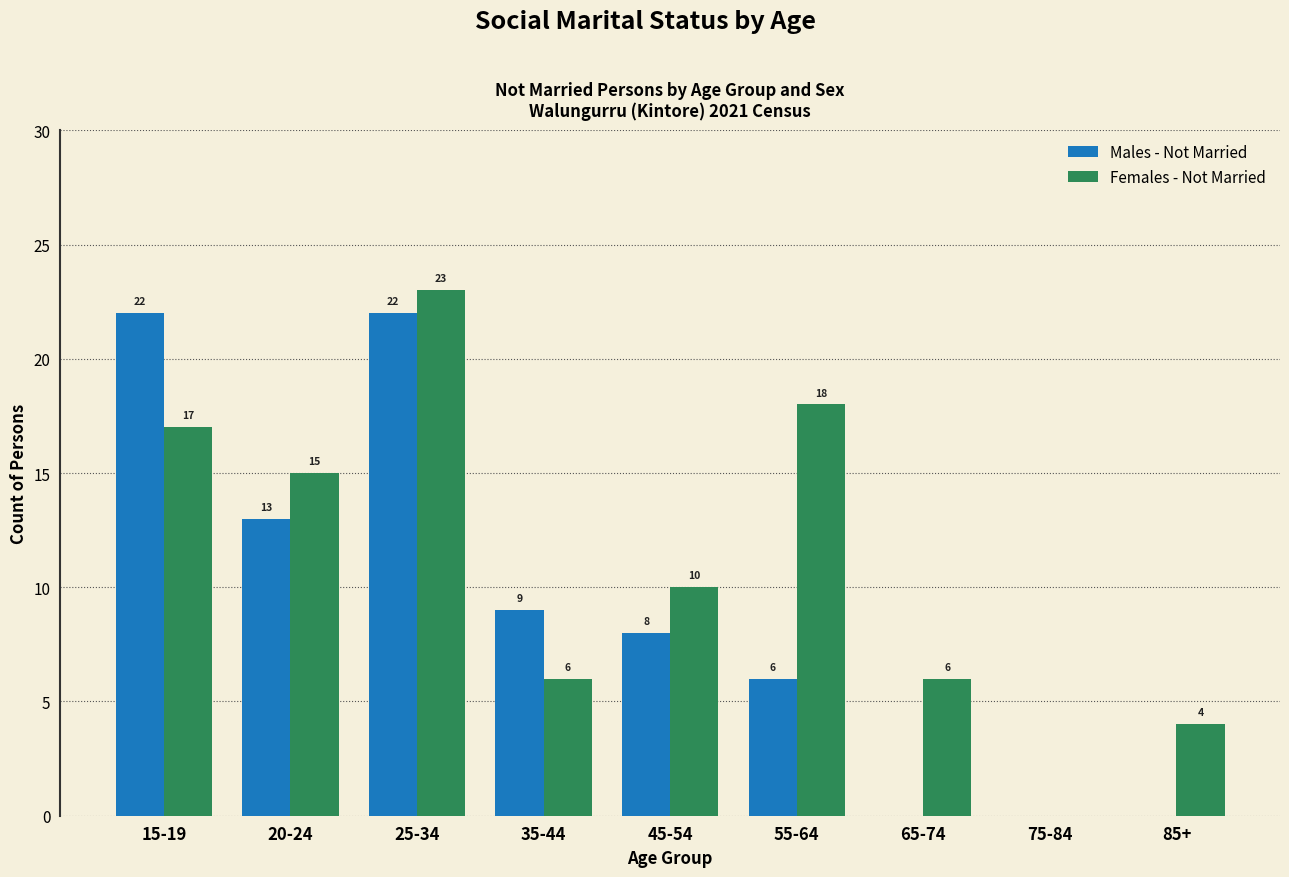

Reading left to right, what are all the values shown in this chart?

Males - Not Married: 15-19=22	20-24=13	25-34=22	35-44=9	45-54=8	55-64=6	65-74=0	75-84=0	85+=0
Females - Not Married: 15-19=17	20-24=15	25-34=23	35-44=6	45-54=10	55-64=18	65-74=6	75-84=0	85+=4